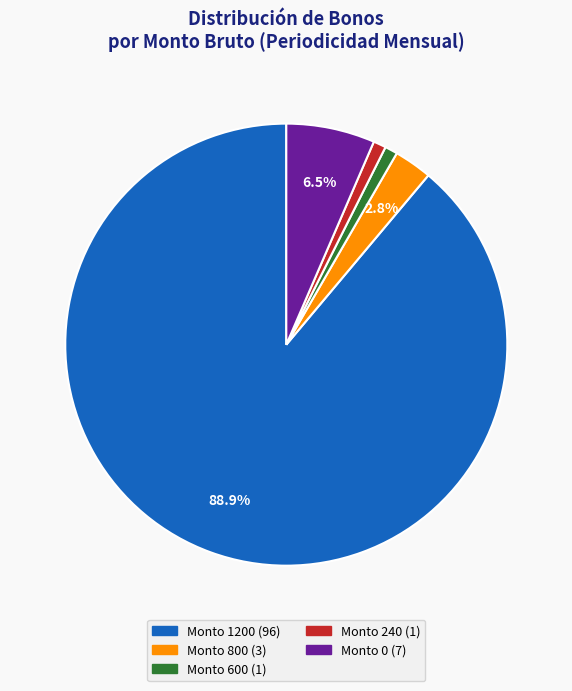

Is there any slice that represents more than half of the pie?

Yes